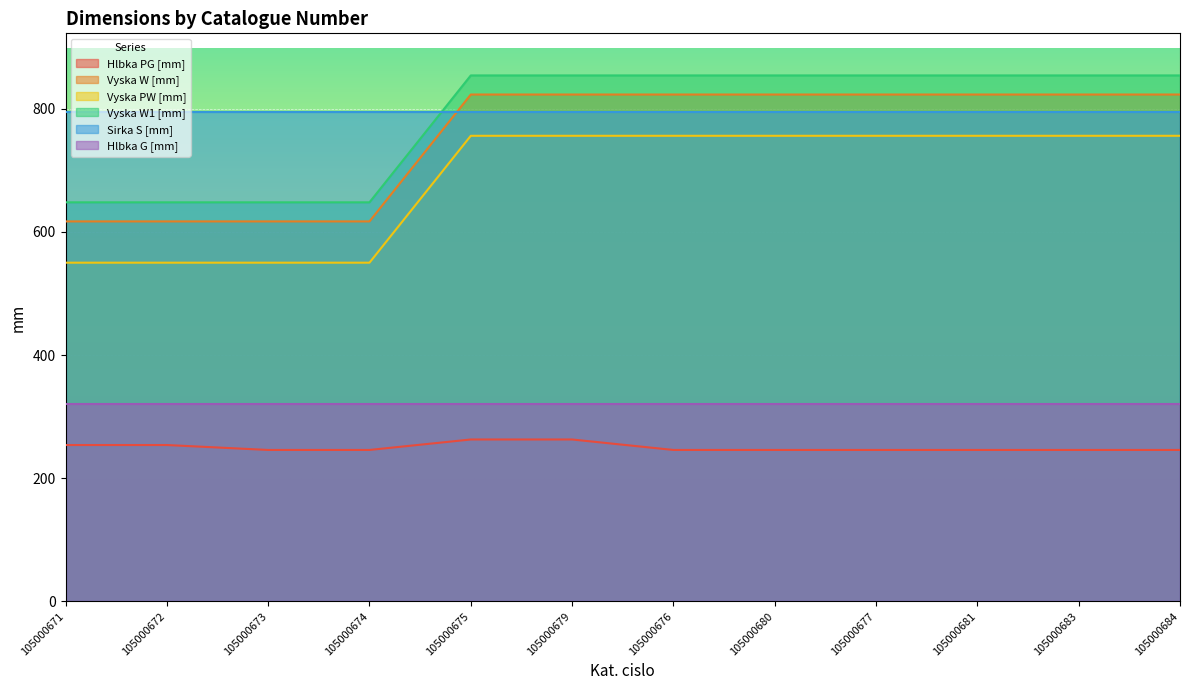

At how many categories does at least one series exceed 608?

12